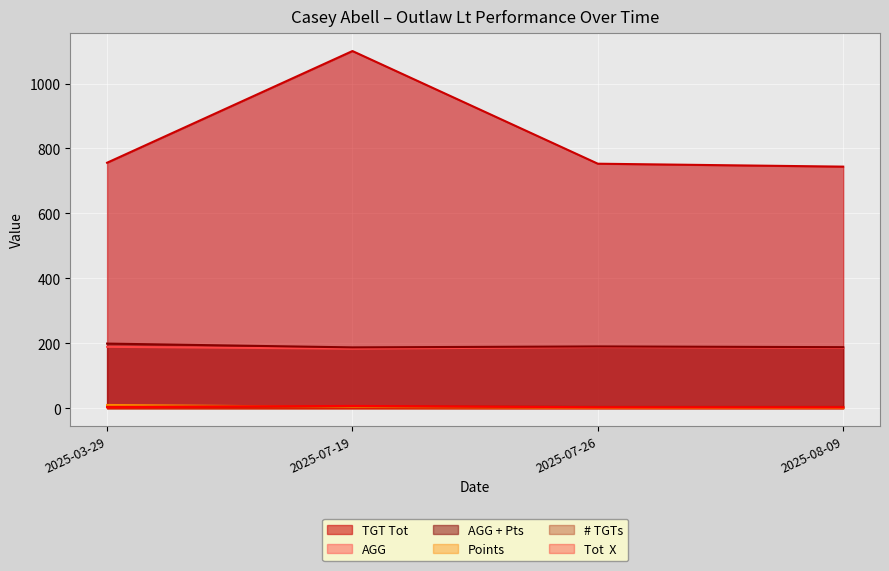

Which category has the lowest value in the Points series?

2025-07-26